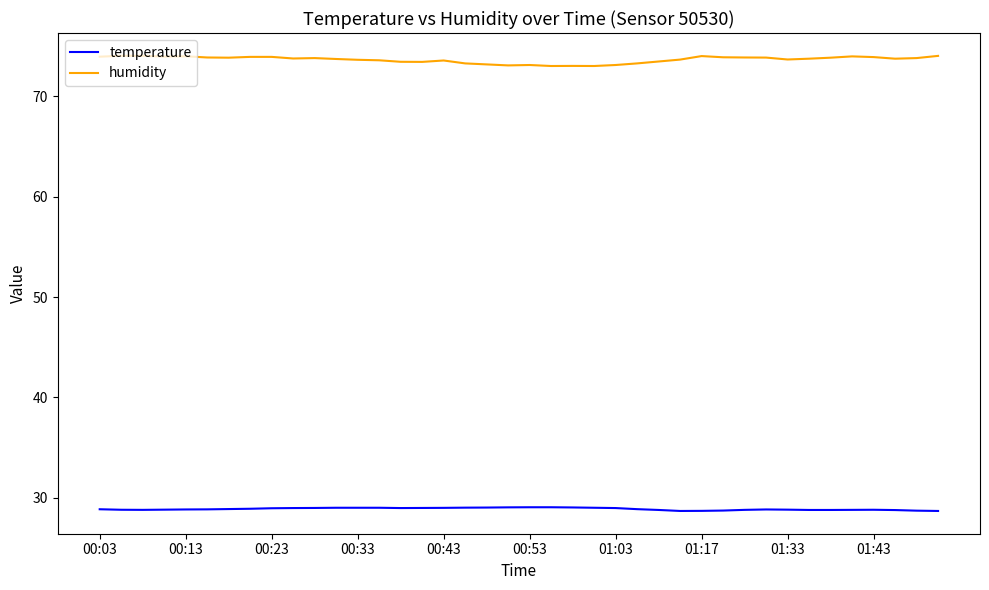

True or false: humidity and temperature intersect in this chart.

False